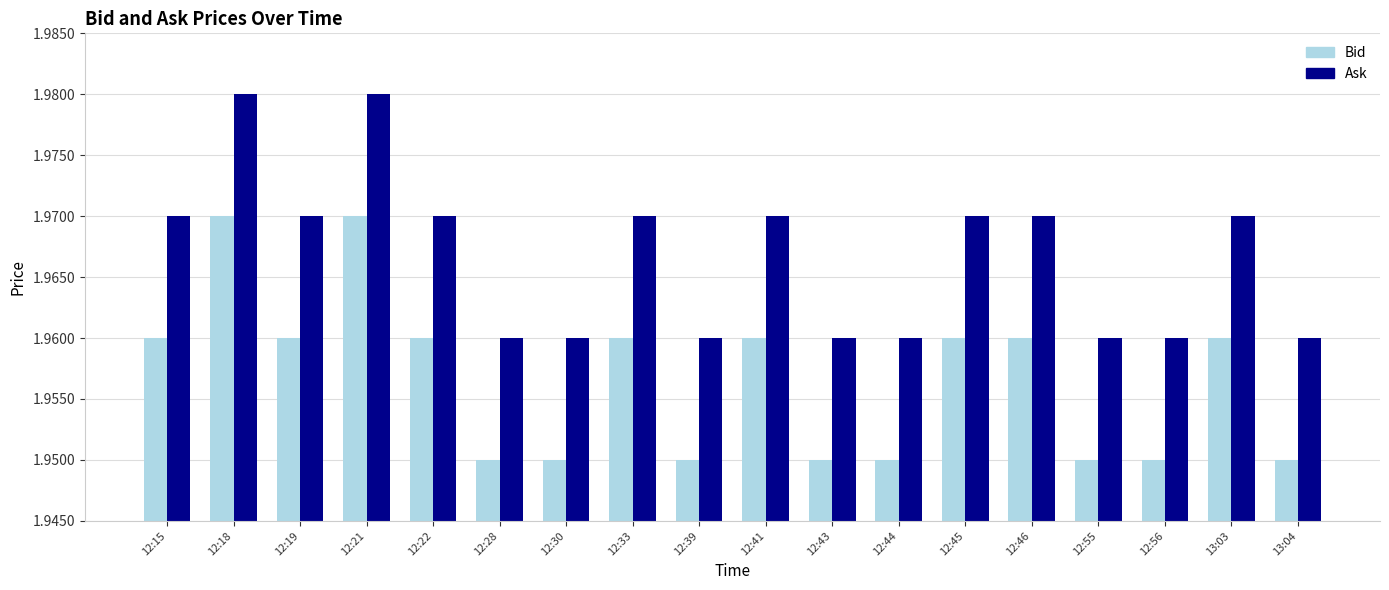

The value of Bid at 13:03 is 1.2. True or false?

False